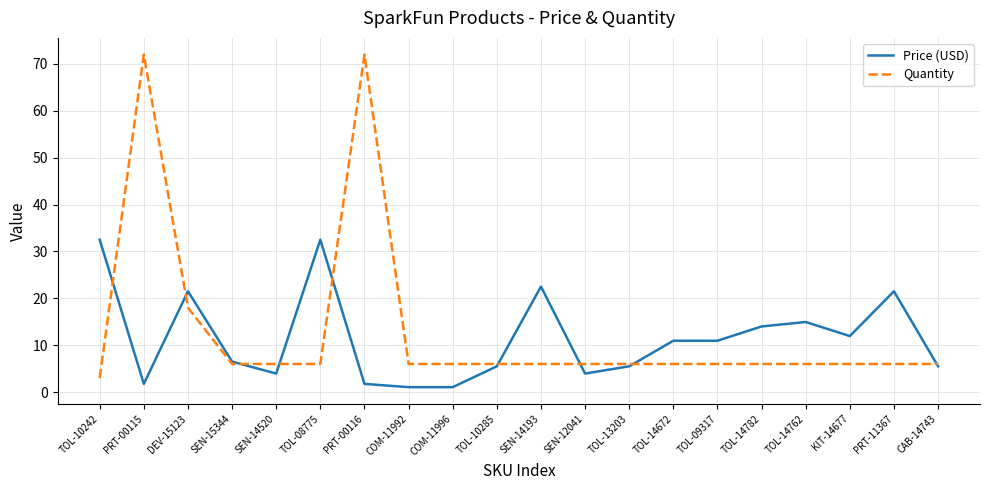

The value of Quantity at SEN-12041 is 6.0. True or false?

True